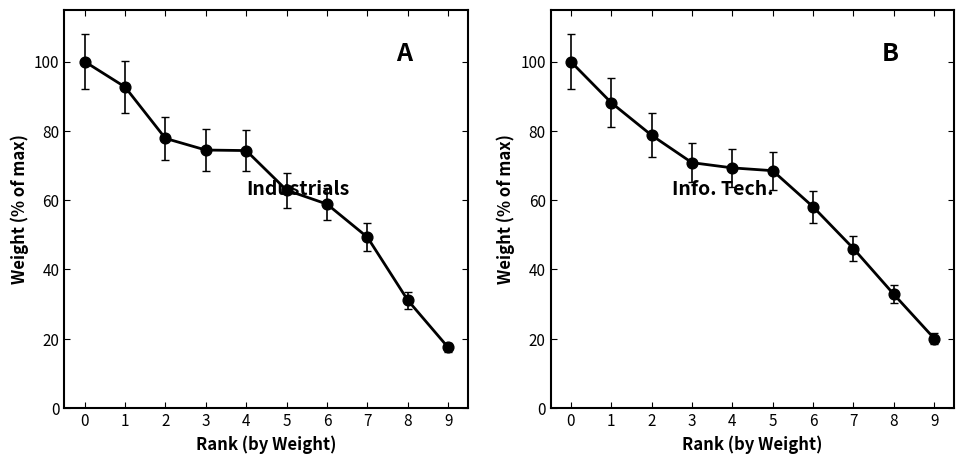

Which series contains the highest Y value?

Industrials